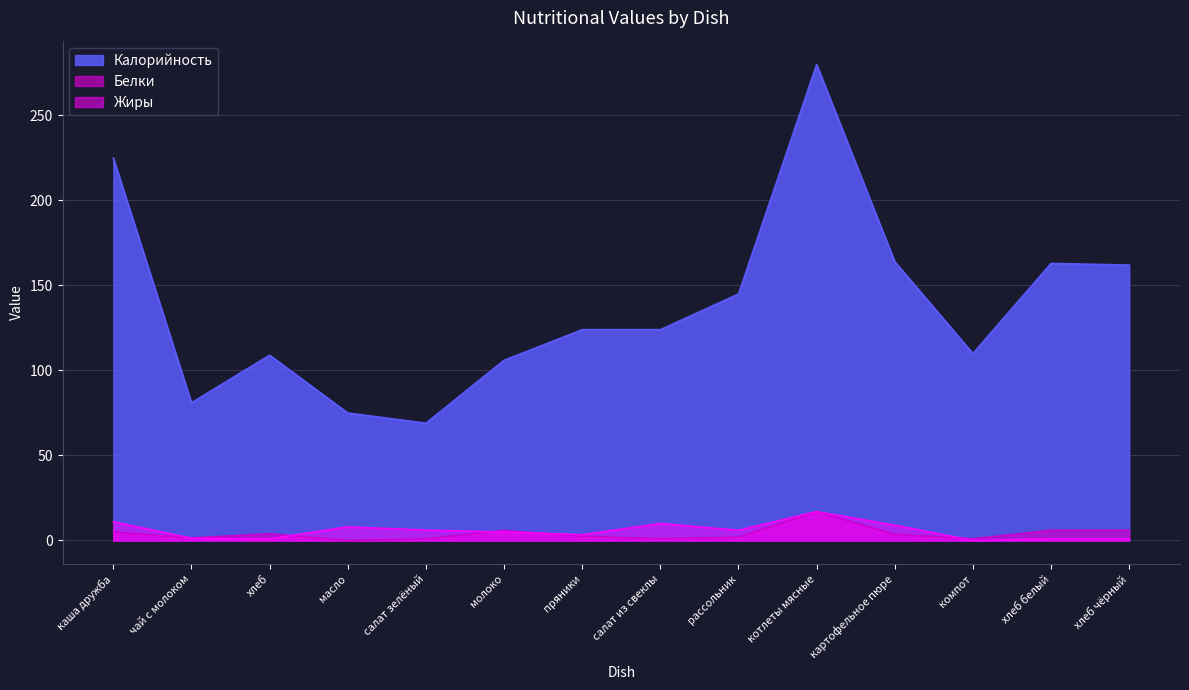

What is the difference between the maximum and minimum values in the Жиры series?

17.0